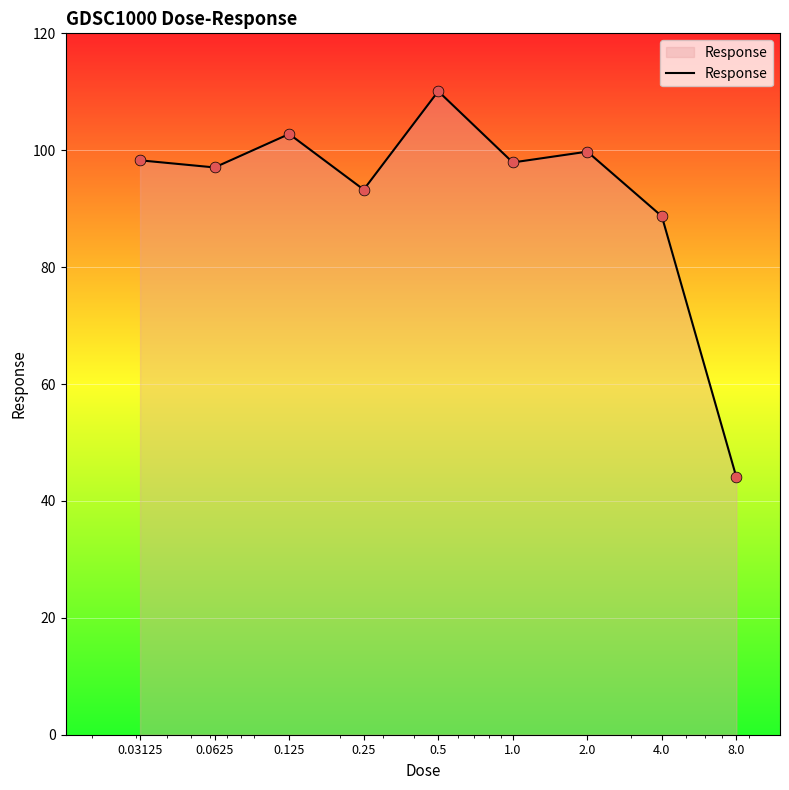

What is the difference between the maximum and minimum values?

66.1